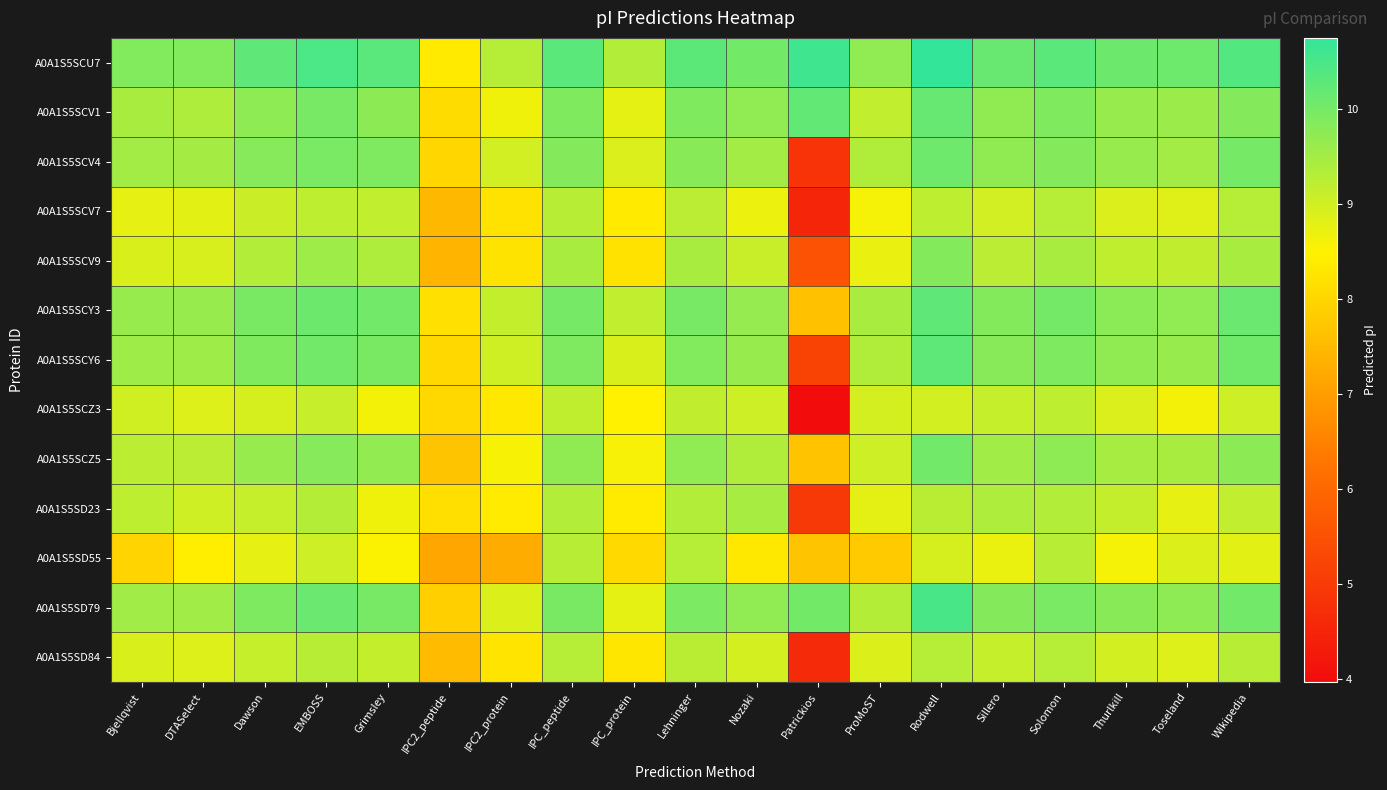

What is the minimum value shown in the chart?

4.0